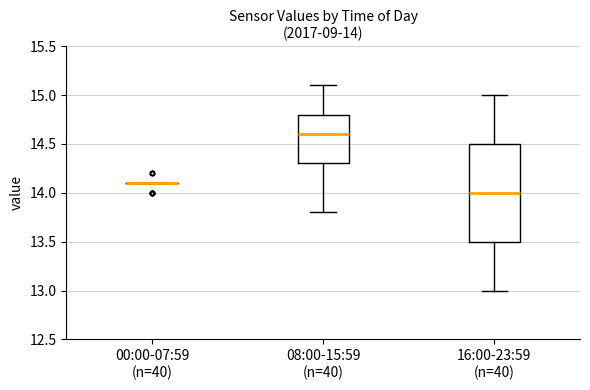

Comparing the boxes themselves (not the whiskers), which one is the tallest?

16:00-23:59 (n=40)